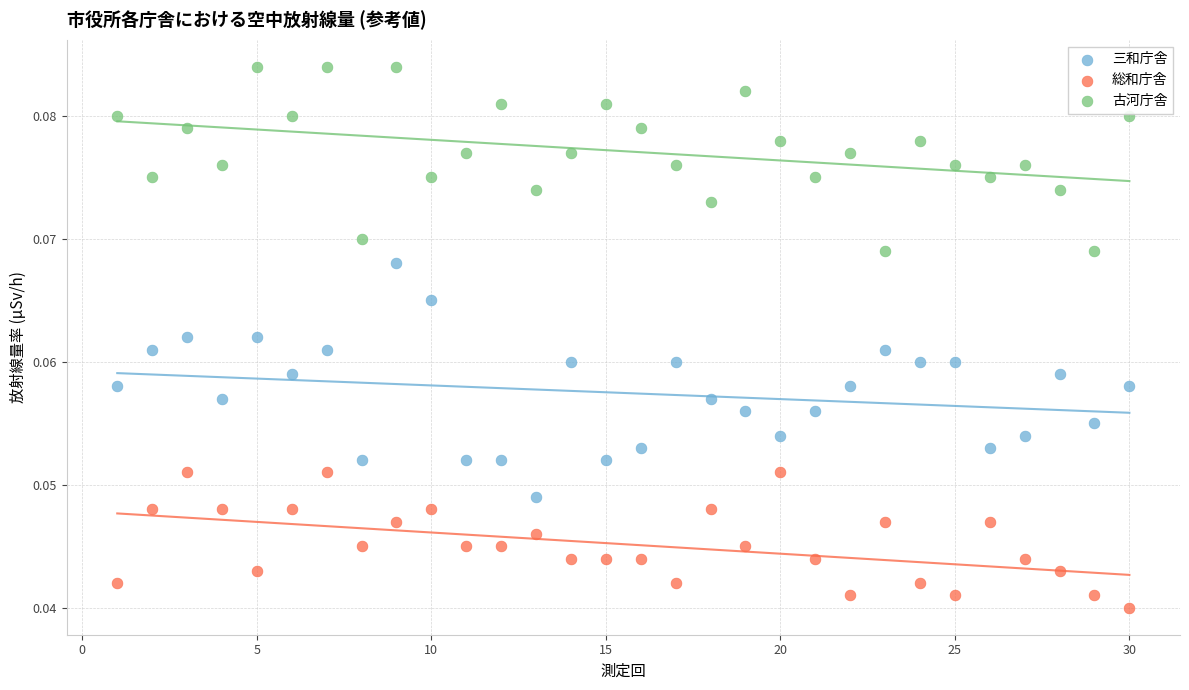

Across all data points, what is the range of X values (max minus min)?

29.0